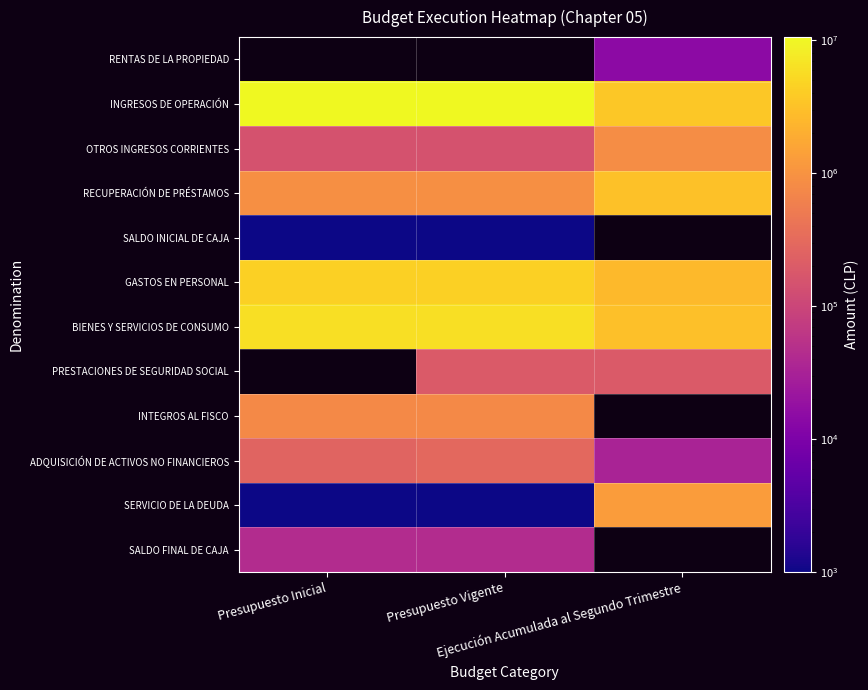

How many data points does each series have?

3